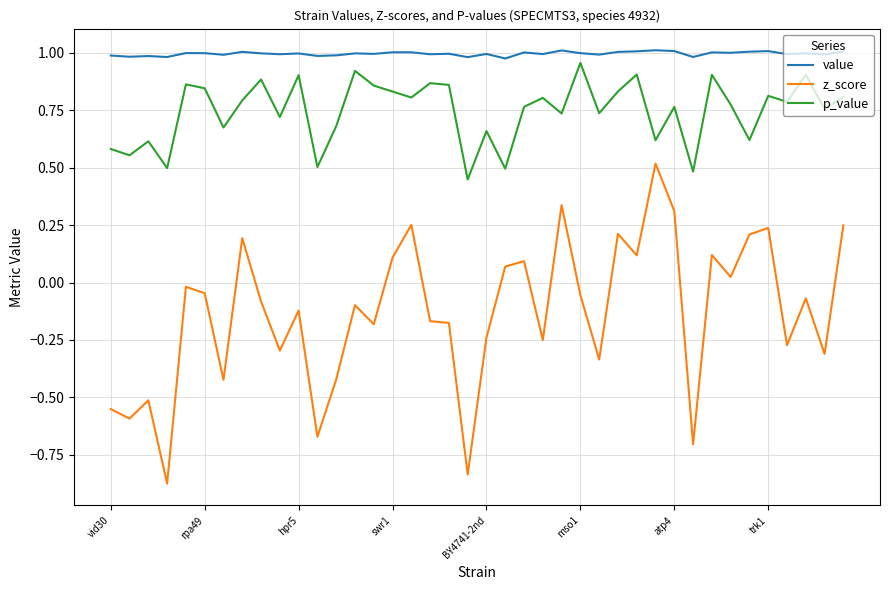

Which series has the largest range (max minus min)?

z_score